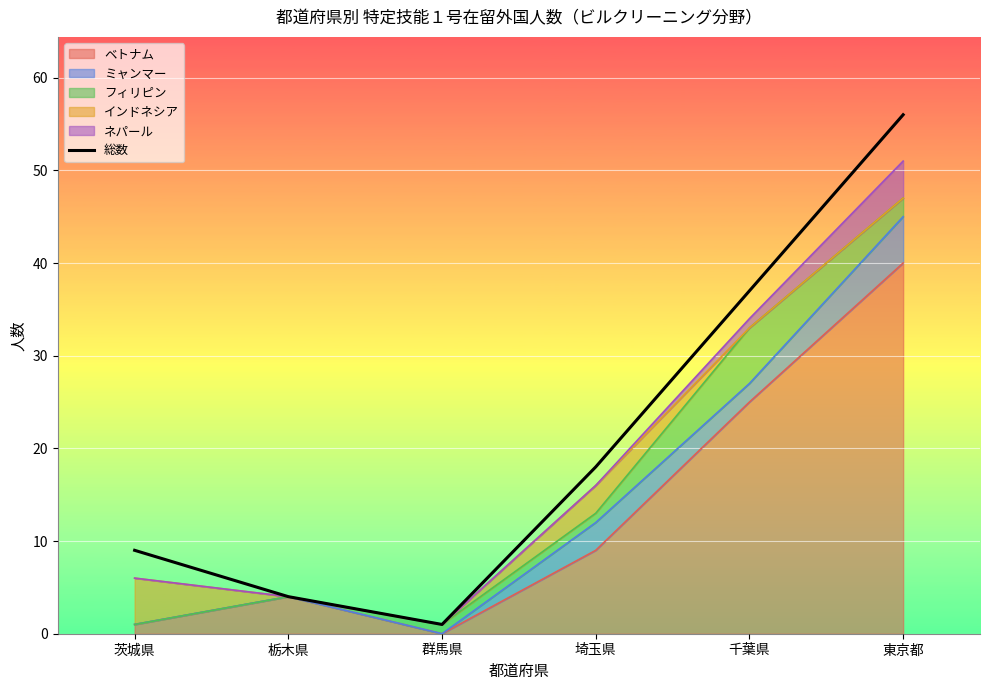

What is the label of the 4th point from the left?

埼玉県